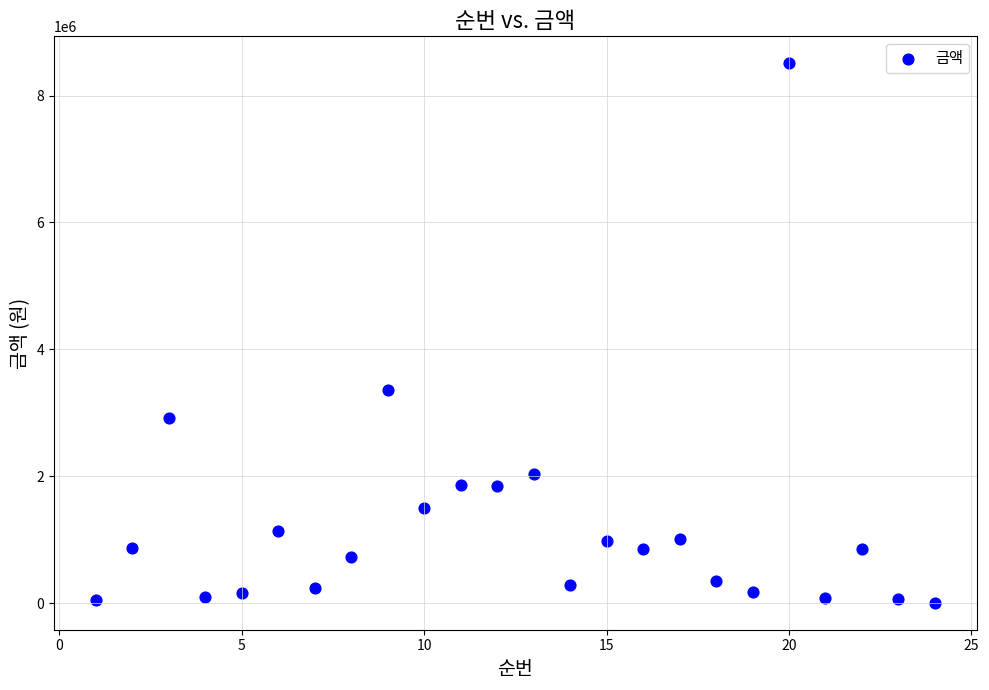

What Y value in the scatter plot is closest to 4257515?

3365824